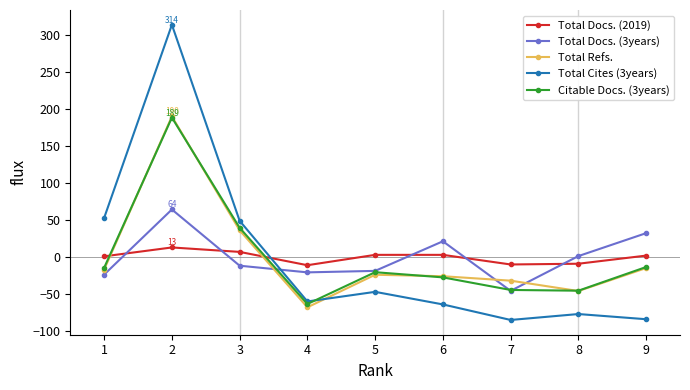

True or false: Total Docs. (3years) has a value of 32.4 at 9.

True